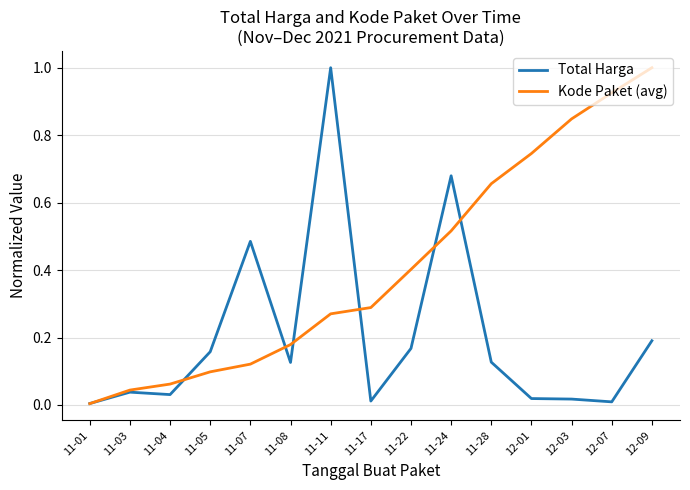

At which category is the sum across all series the highest?

11-11